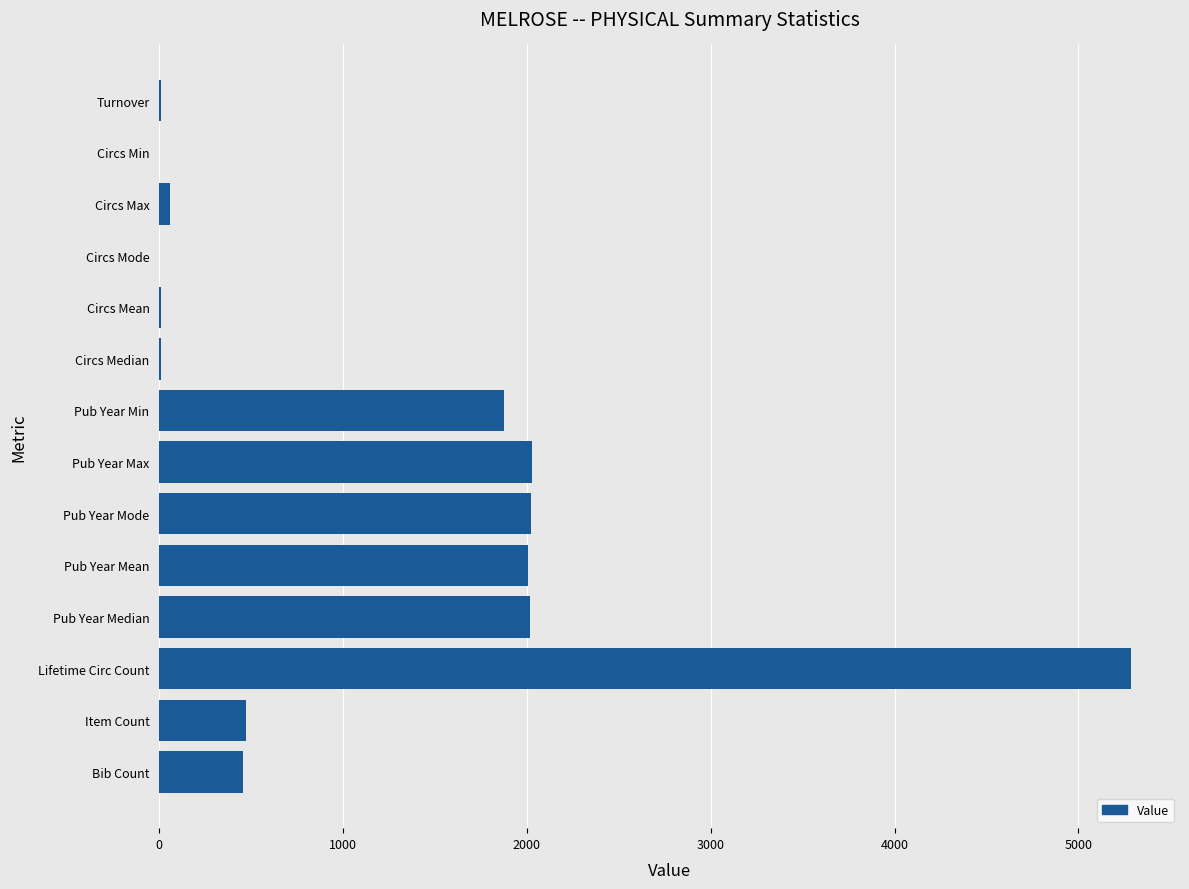

Count the number of data series in this chart.

1